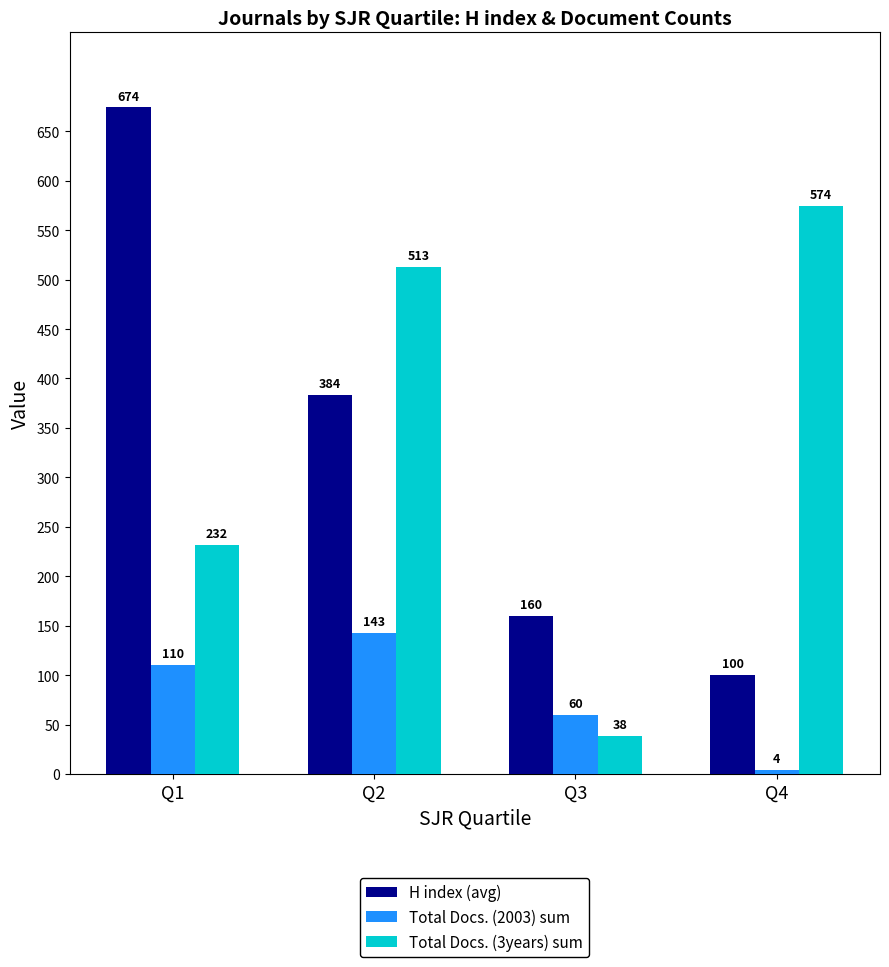

What is the greatest value displayed?

674.0